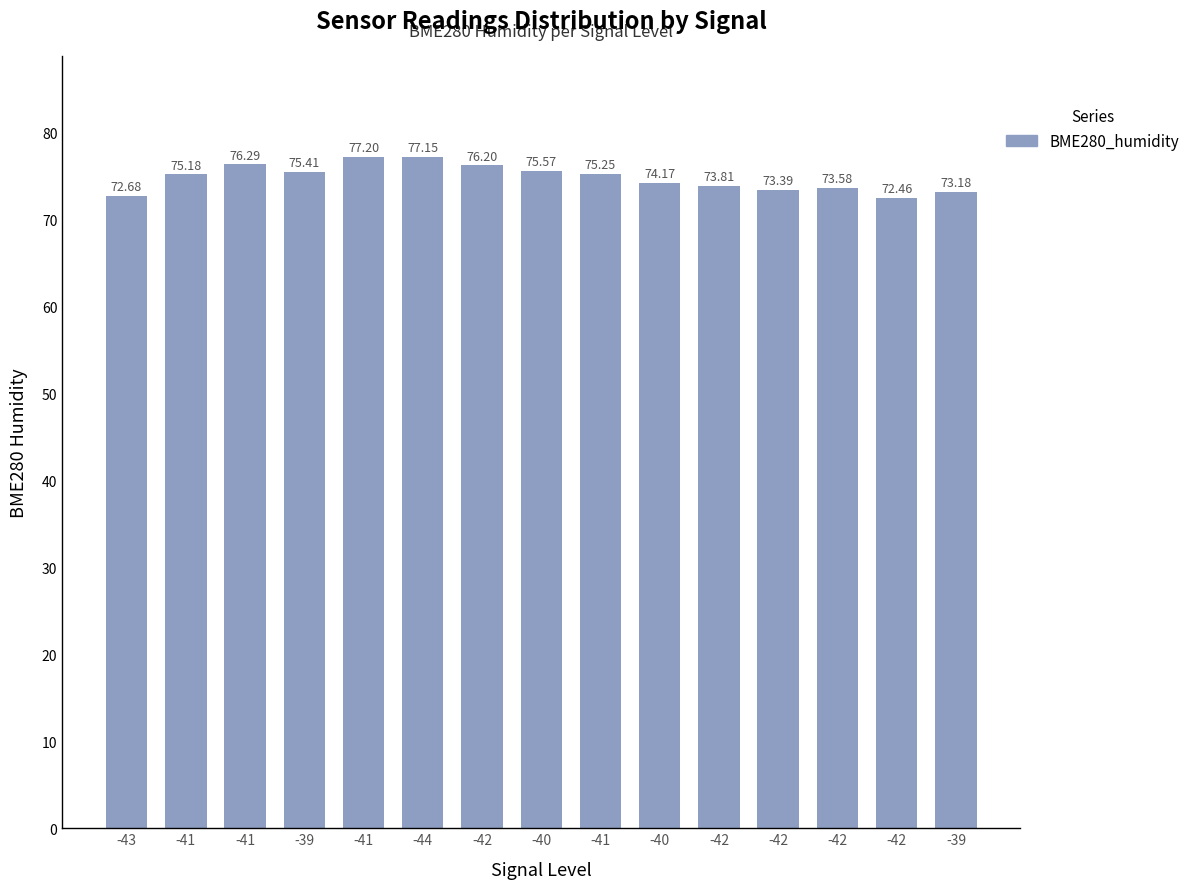

How many bars are there in total?

15